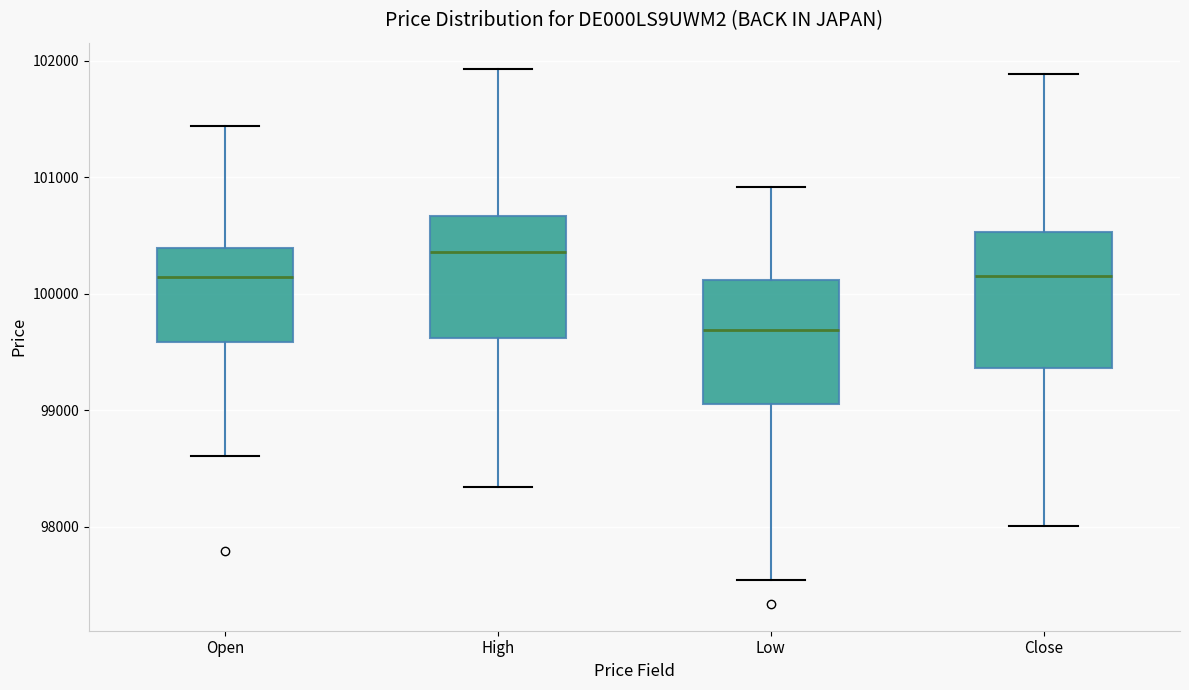

Where does the median line of the box for Close sit on the y-axis? The values are not printed on the chart, so give them approximately, as read against the axis.

100200